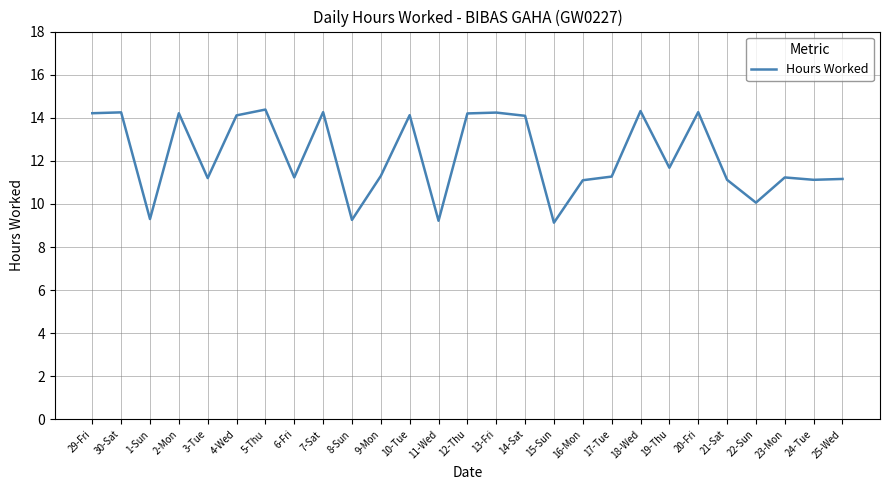

What is the change in value from 11-Wed to 24-Tue?

+1.9